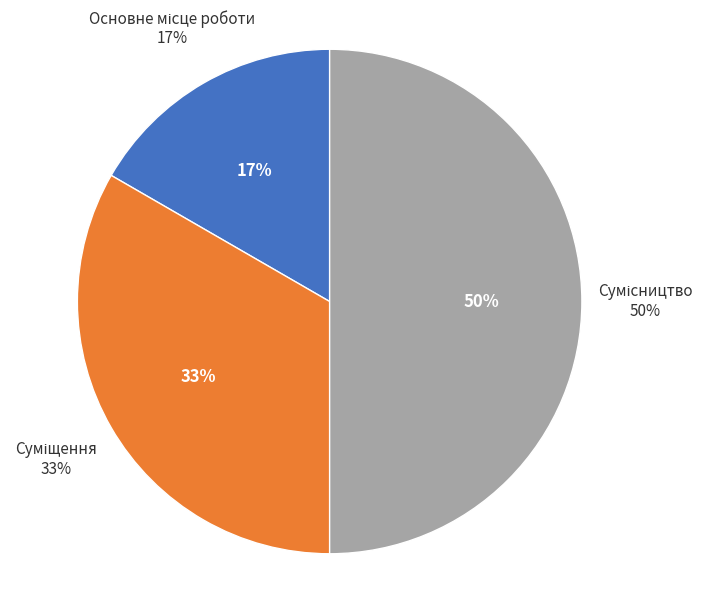

What percentage is the Сумісництво slice, to the nearest percent?

50%